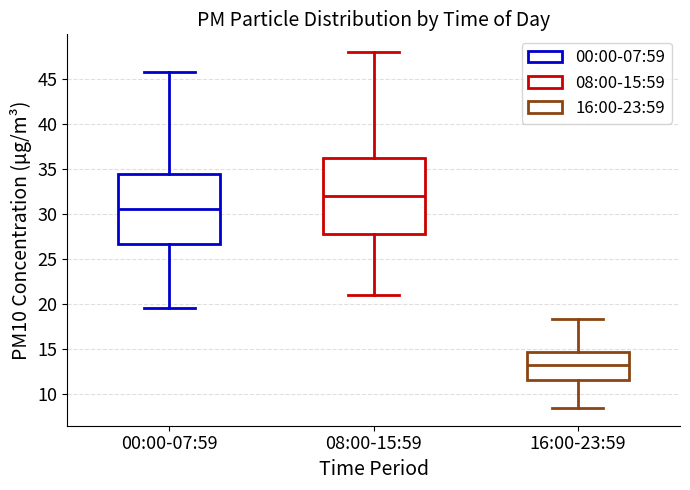

Which box has the highest median line?

08:00-15:59